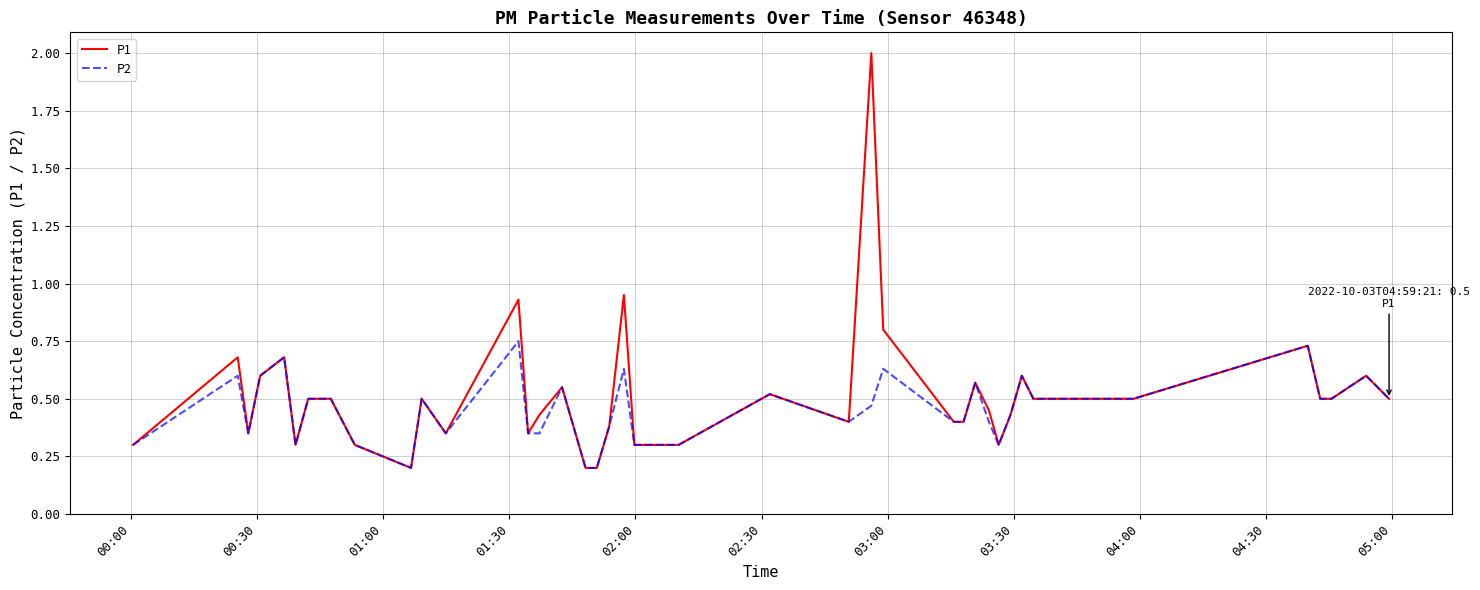

List the series in order of their peak value, highest first.

P1, P2